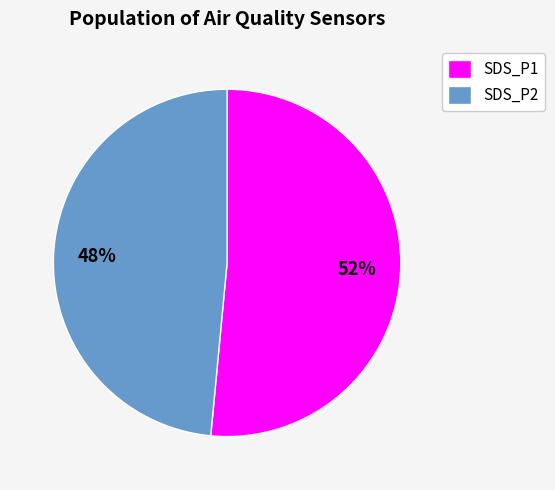

Which slice is the smallest?

SDS_P2